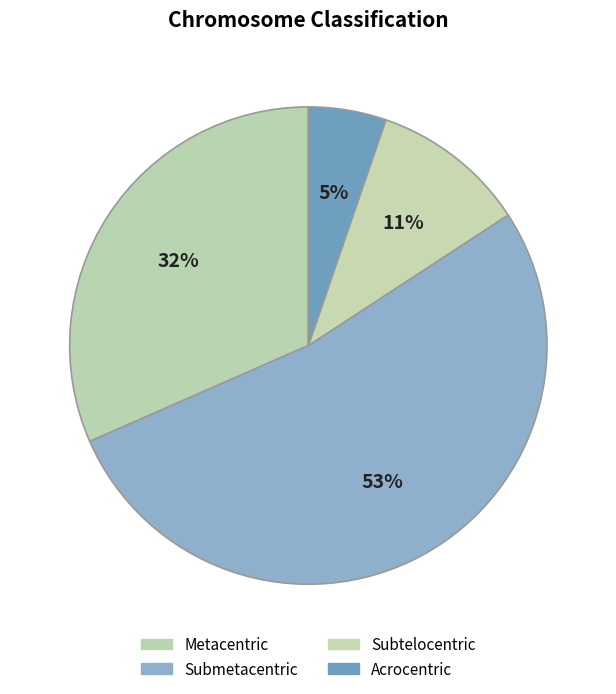

How many slices are in this pie chart?

4